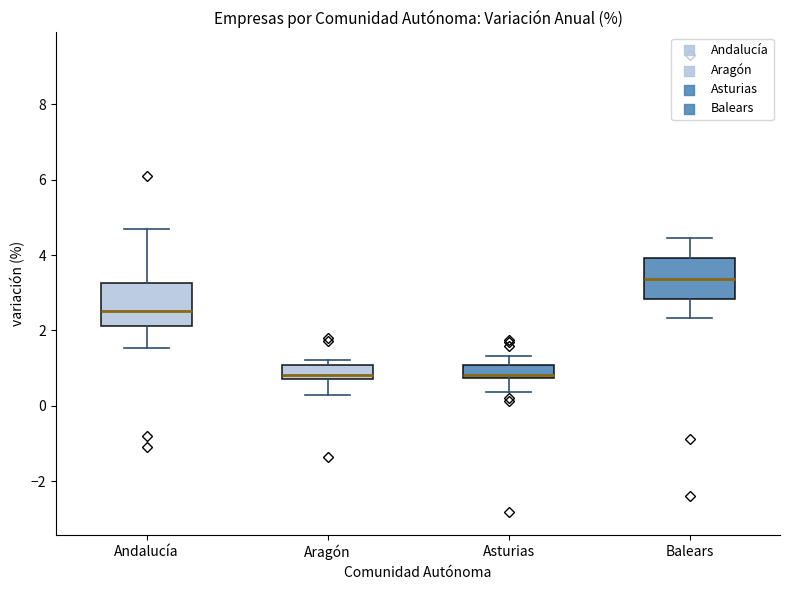

Where does the lower whisker of the box for Aragón end on the y-axis? The values are not printed on the chart, so give them approximately, as read against the axis.

0.2